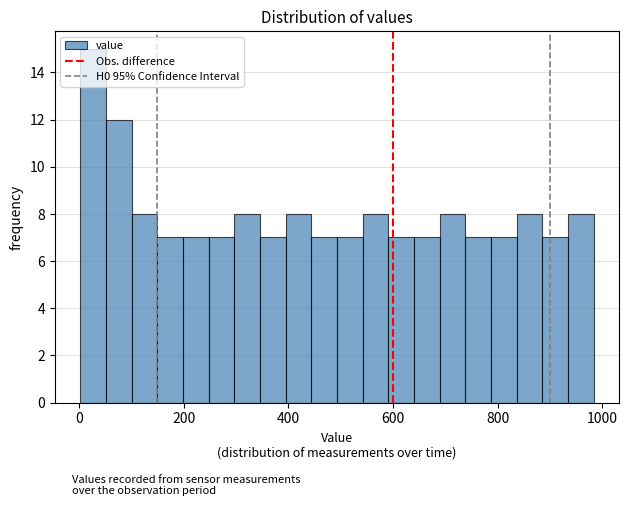

Around what value on the x-axis is the tallest bar? Give the approximate position of its centre, as read against the axis.

20